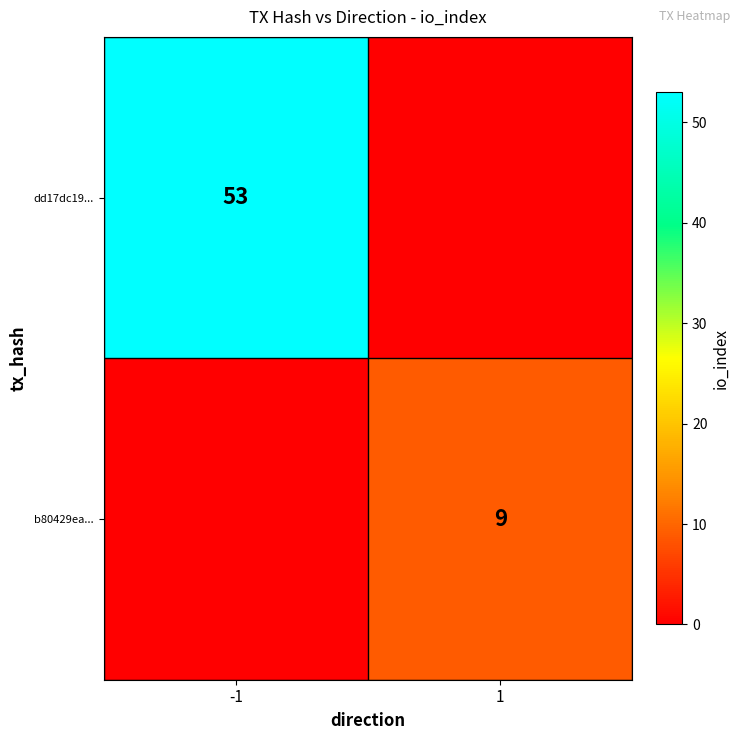

Is it true that dd17dc19... equals 53 at -1?

True